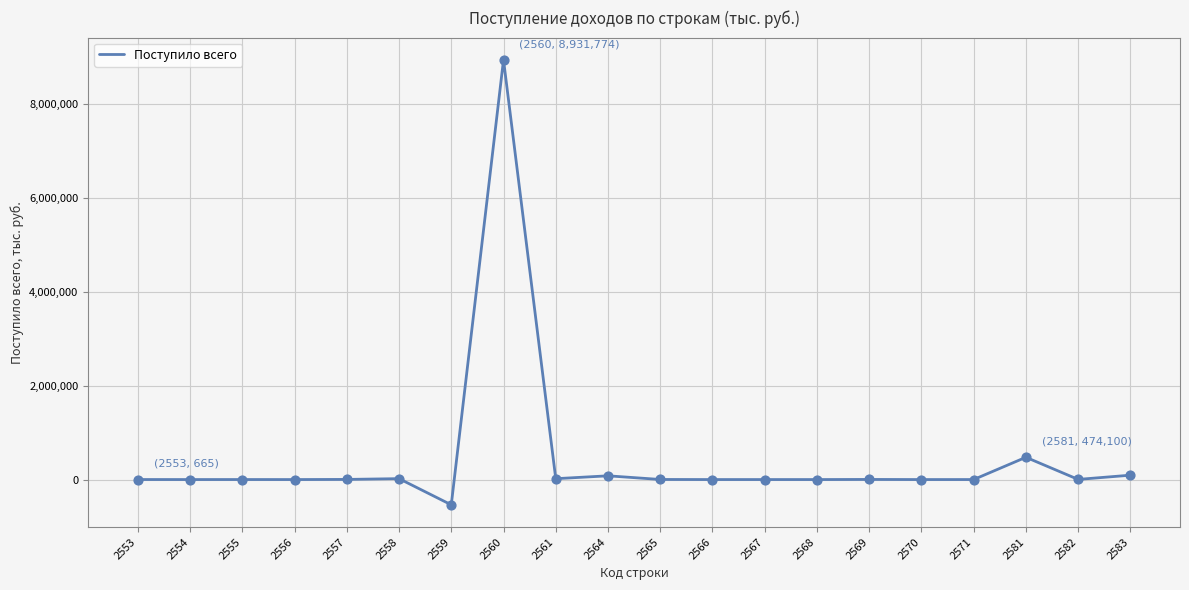

What is the change in value from 2553 to 2564?

+79084